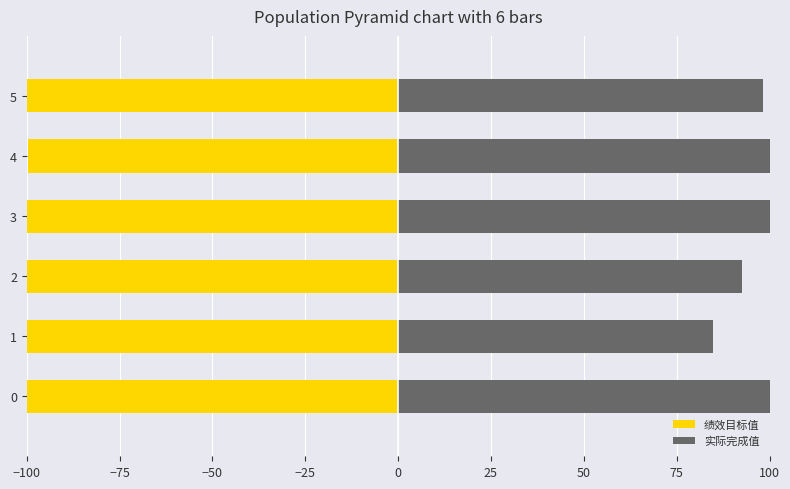

At 1, list the series in order from largest to smallest.

实际完成值, 绩效目标值